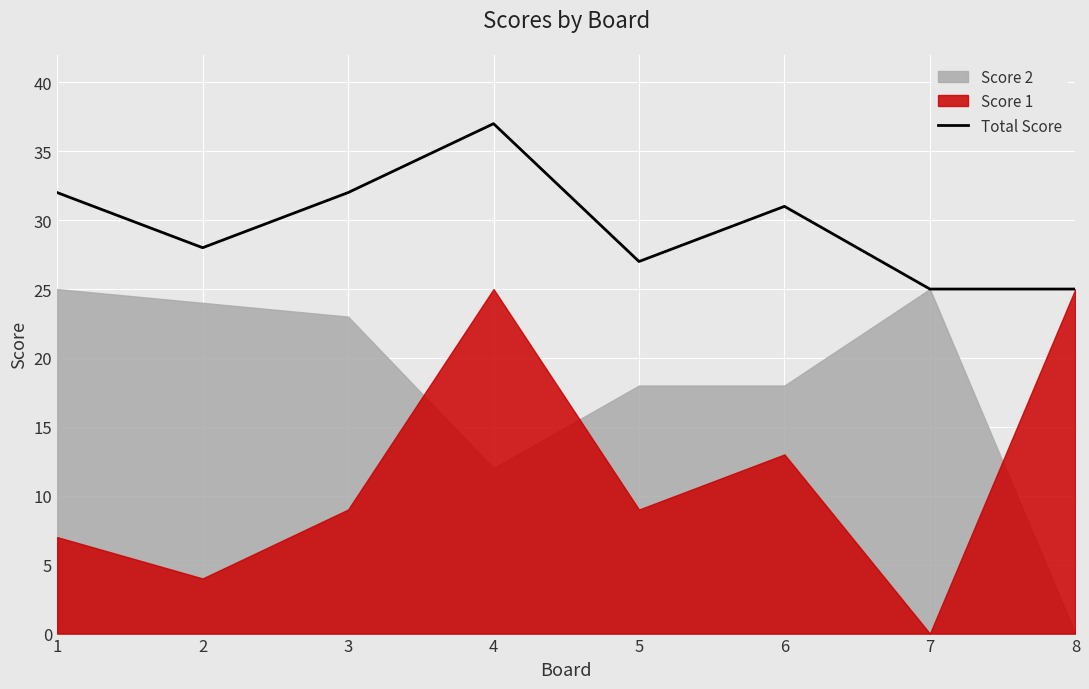

True or false: the data shows 27 at 5.

True